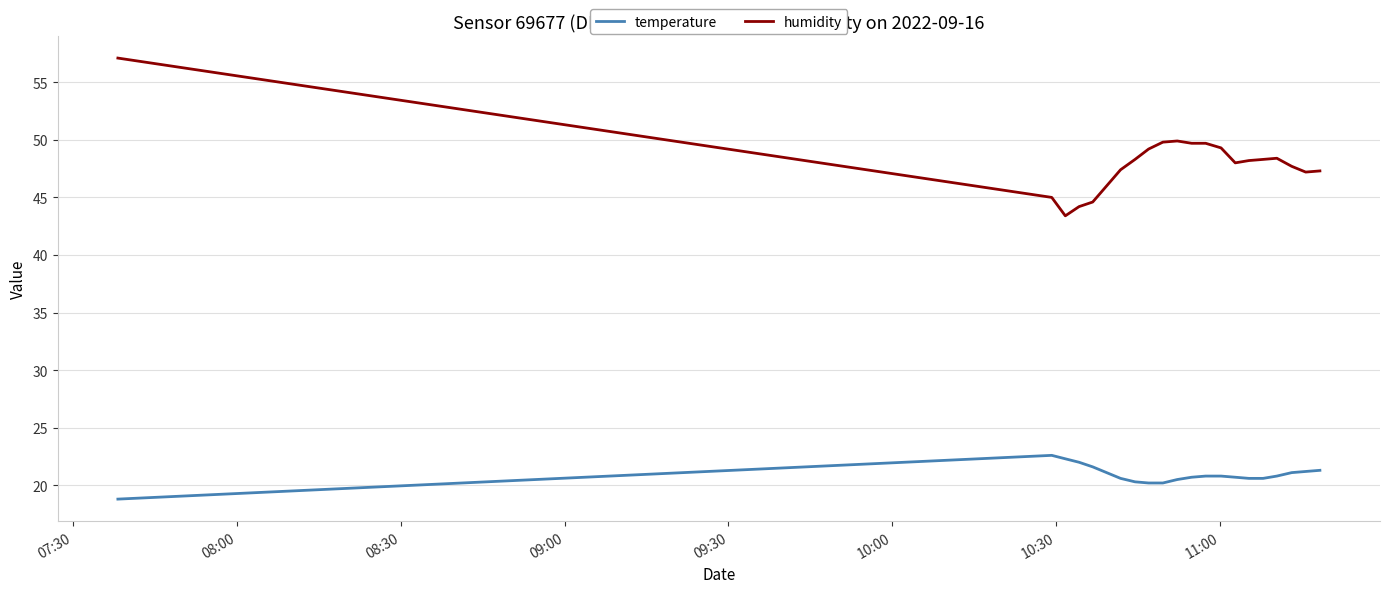

Which series has the largest total across all categories?

humidity